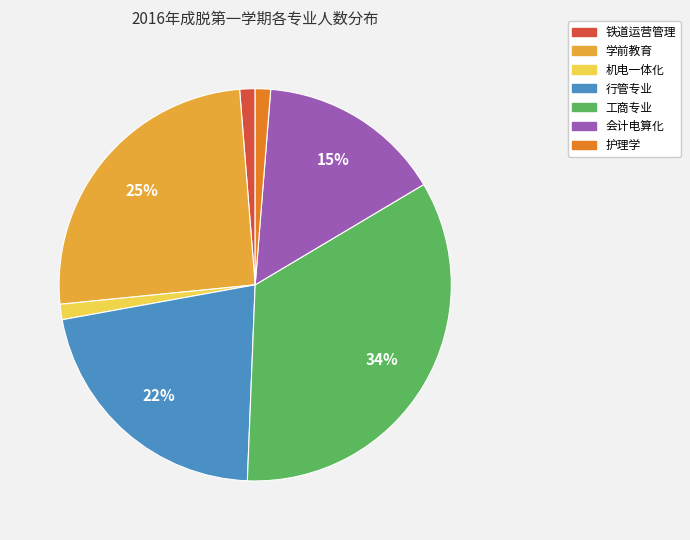

True or false: 会计电算化 accounts for 15% of the total.

True